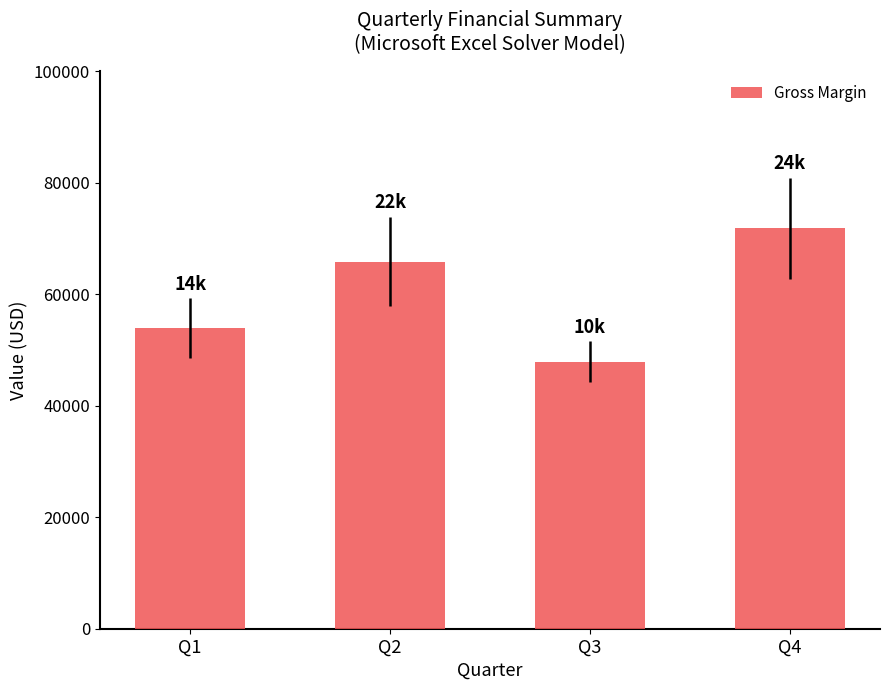

Which label corresponds to the largest value in the chart?

Q4